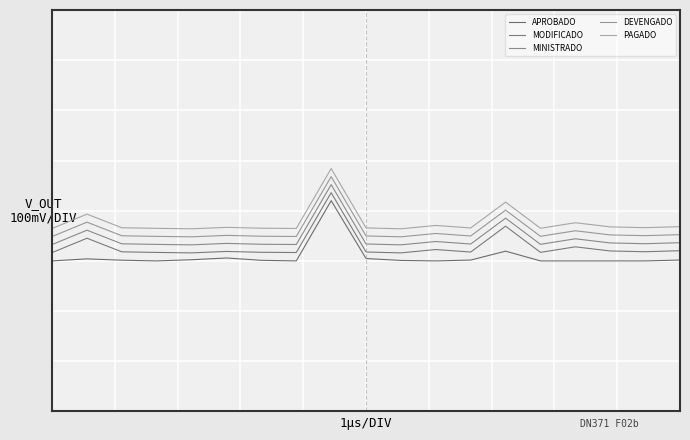

True or false: MODIFICADO and DEVENGADO intersect in this chart.

False